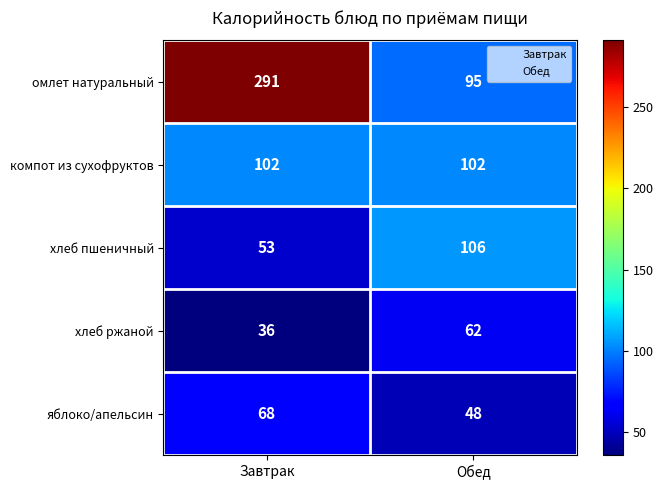

What value does the яблоко/апельсин series have at Обед, to the nearest 10?

50